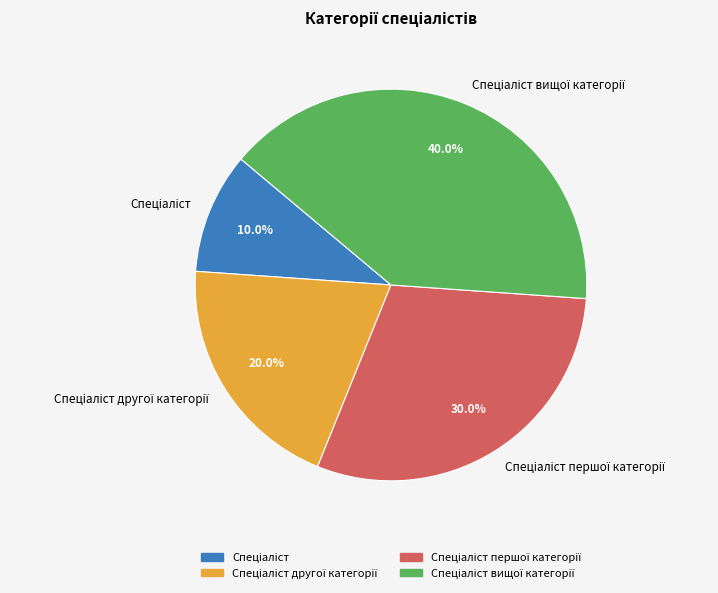

Is there a majority slice in this chart?

No